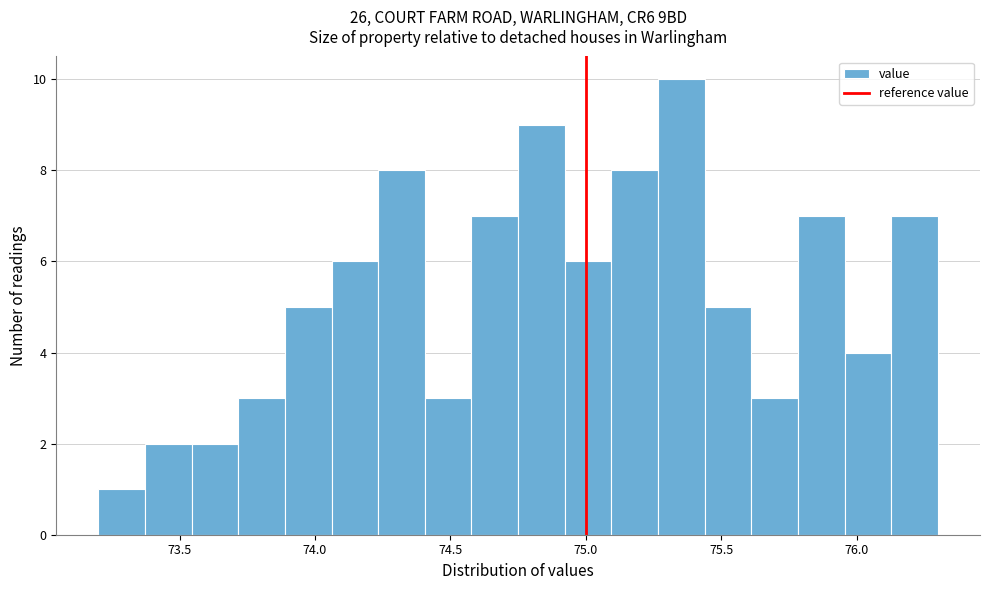

Read against the x-axis, roughly where is the centre of the tallest bar?

75.35